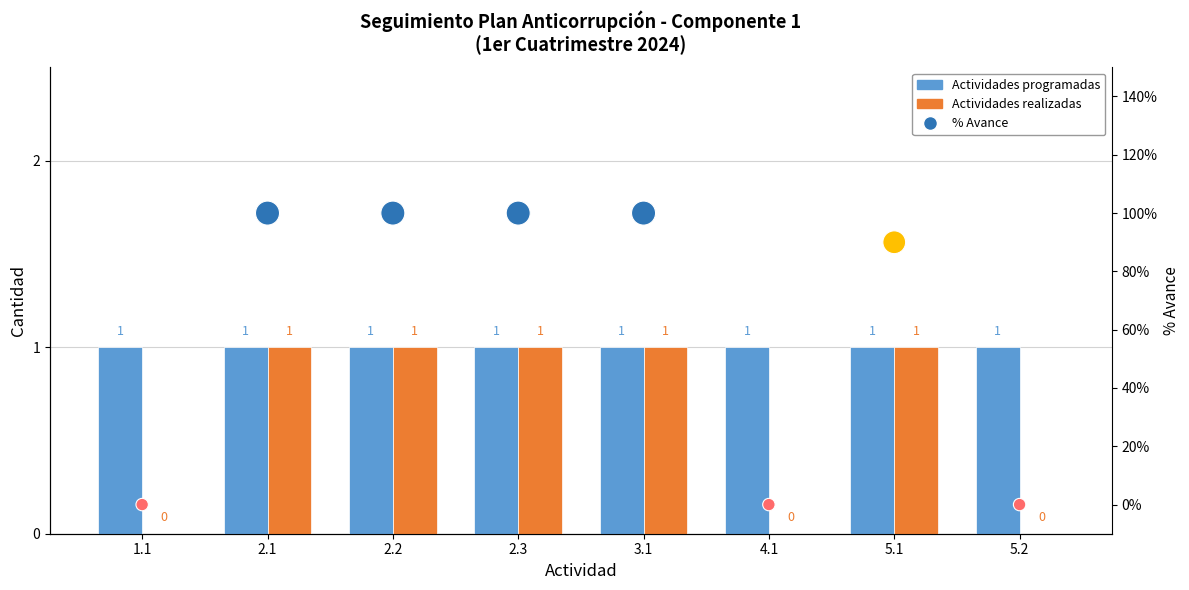

Which series reaches the minimum Y coordinate?

Actividades realizadas